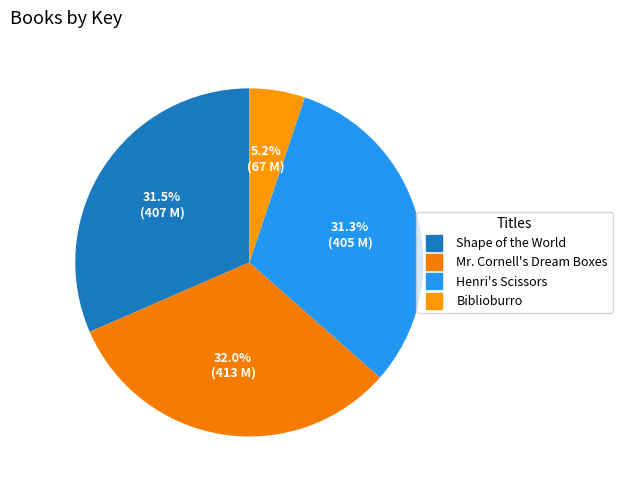

How many slices are in this pie chart?

4